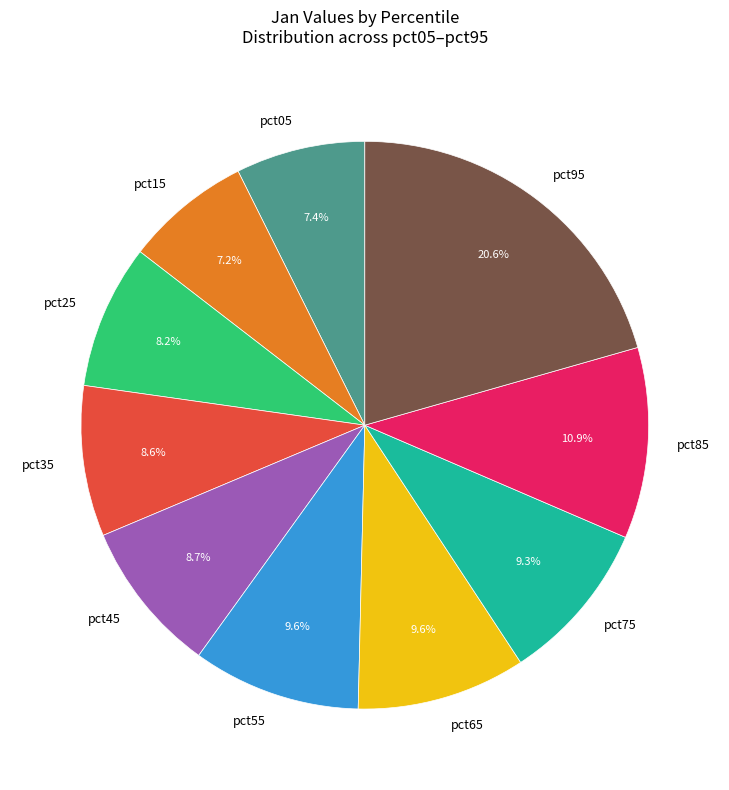

To the nearest percent, what is the combined percentage of pct95 and pct75?

30%